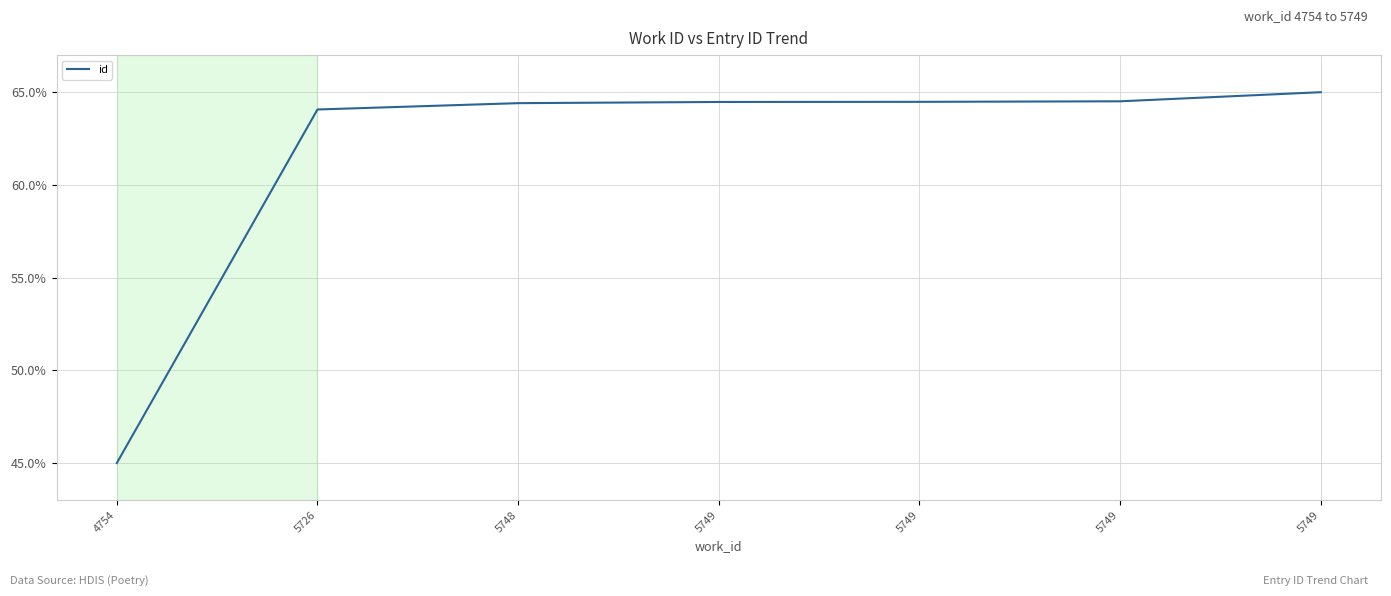

What is the difference between the second highest and second lowest values?

0.4